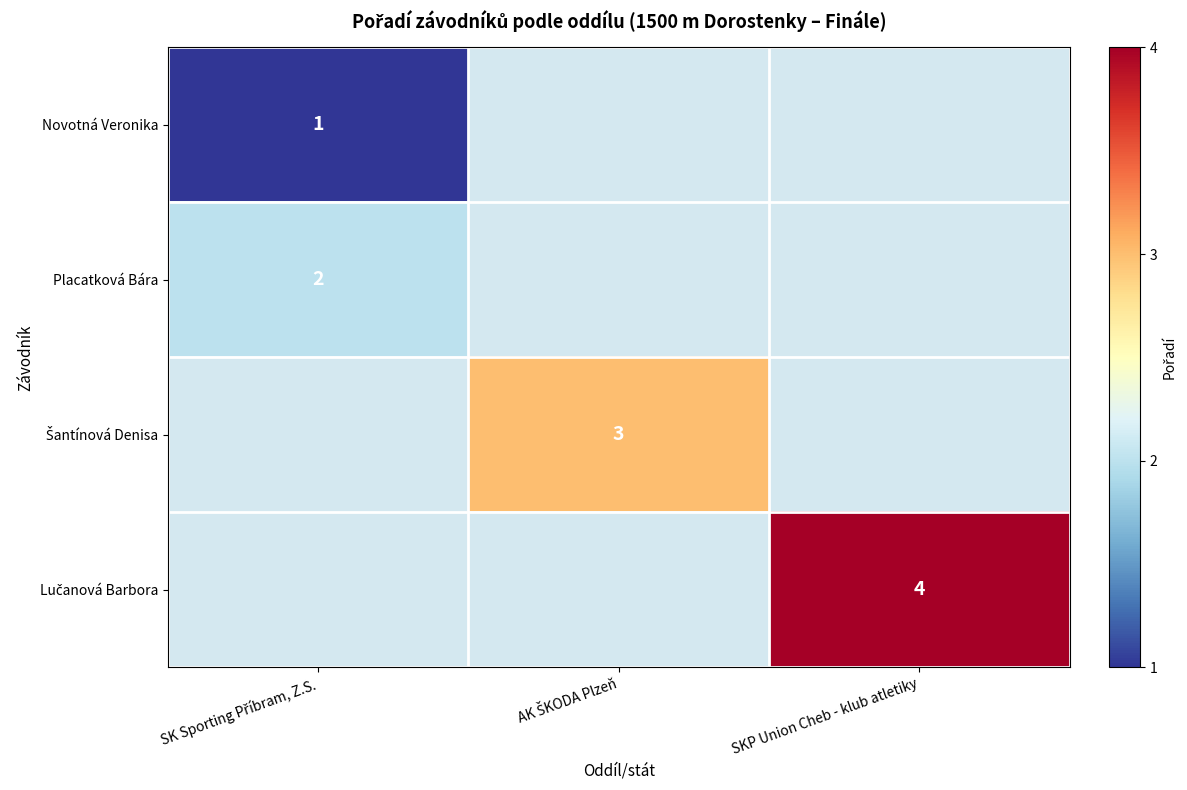

At SKP Union Cheb - klub atletiky, list the series in order from smallest to largest.

Novotná Veronika, Placatková Bára, Šantínová Denisa, Lučanová Barbora